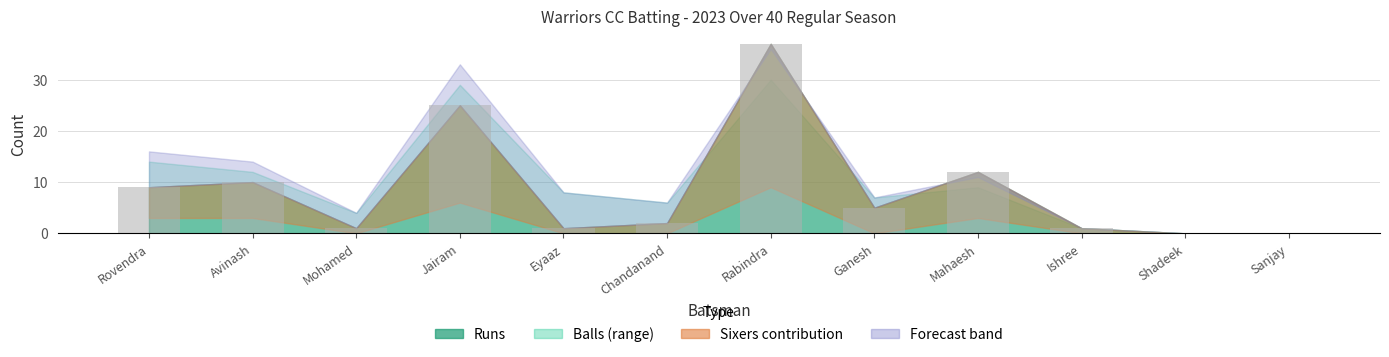

At which category does the chart reach its peak across all series?

Rabindra